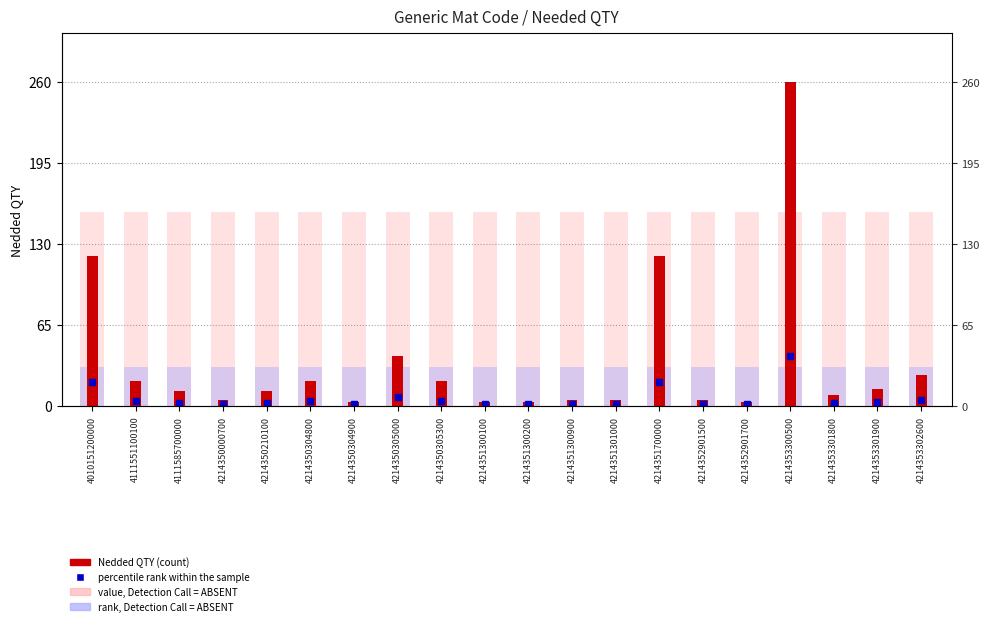

The value, Detection Call = ABSENT series shows 57.2 at 4214351300200. True or false?

False